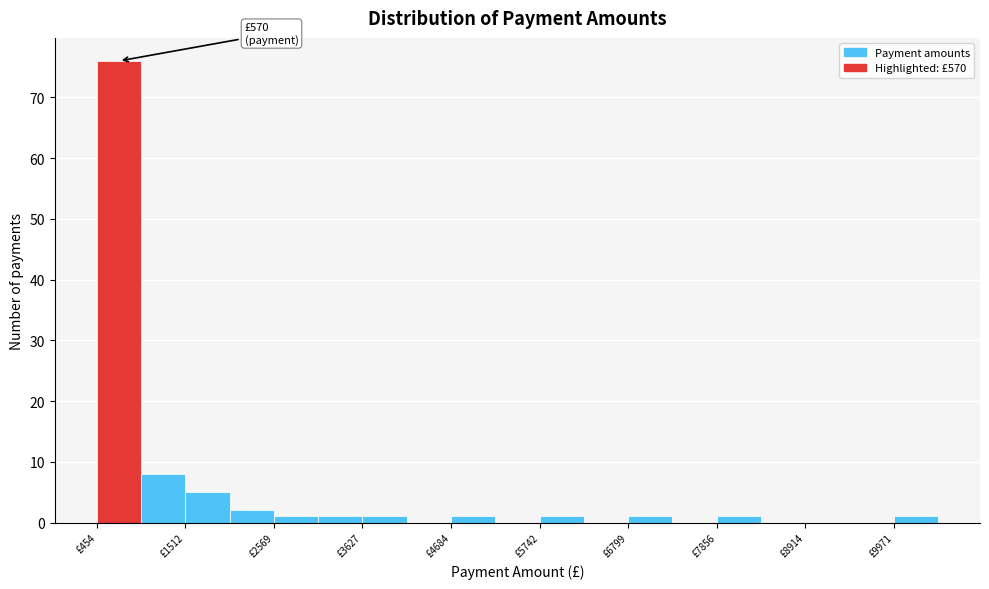

Around what value on the x-axis is the tallest bar? Give the approximate position of its centre, as read against the axis.

800